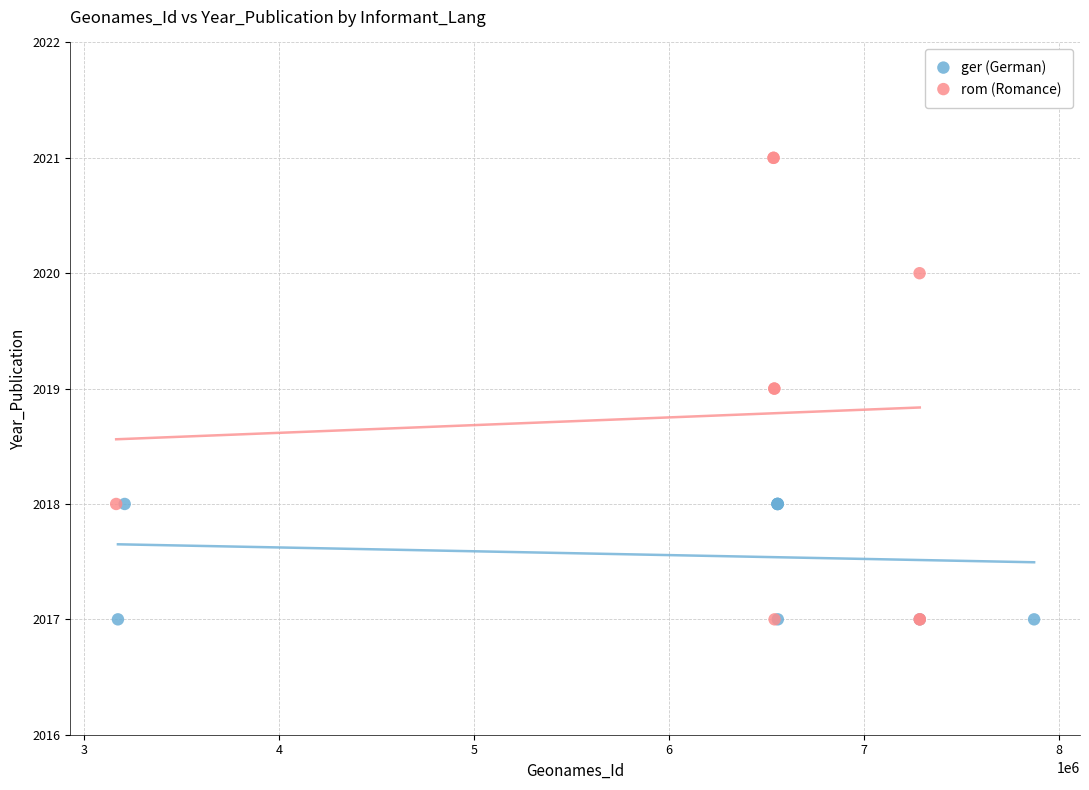

Which series contains the highest Y value?

rom (Romance)